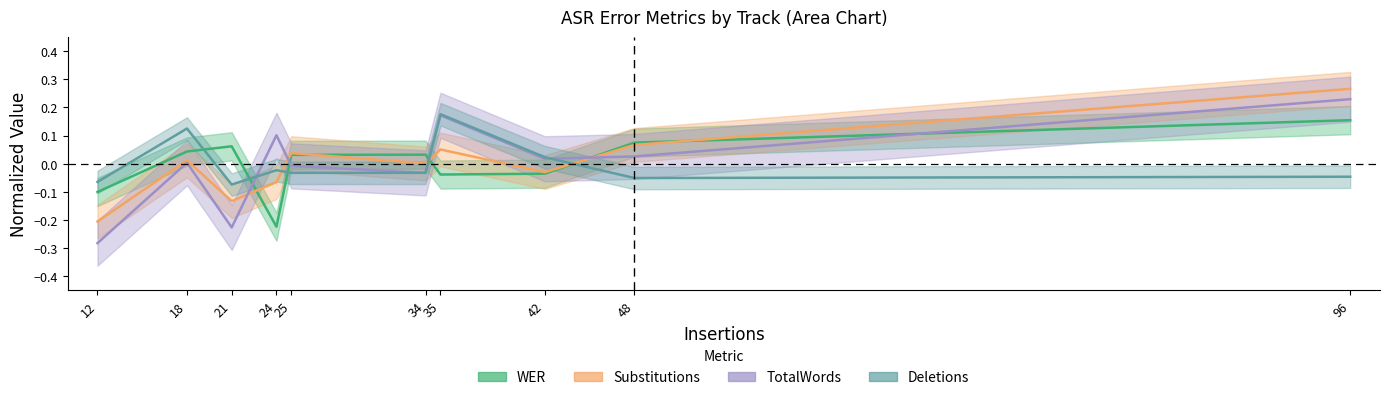

Which has a higher value, 12 or 96?

96